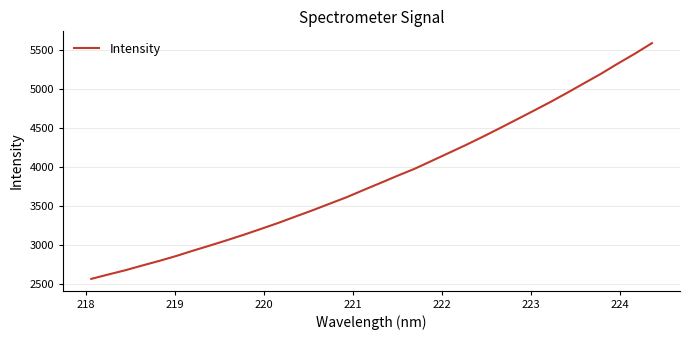

What is the maximum value shown in the chart?

5590.4